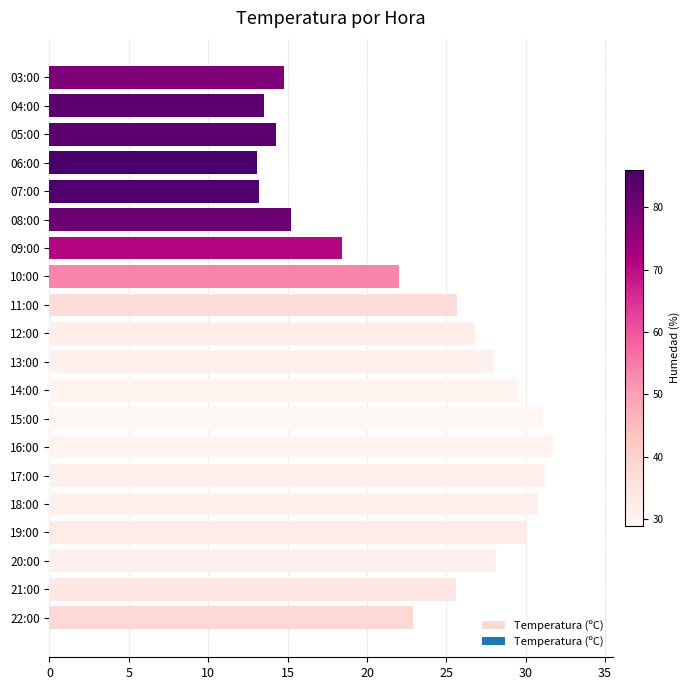

What is the maximum value shown in the chart?

31.7